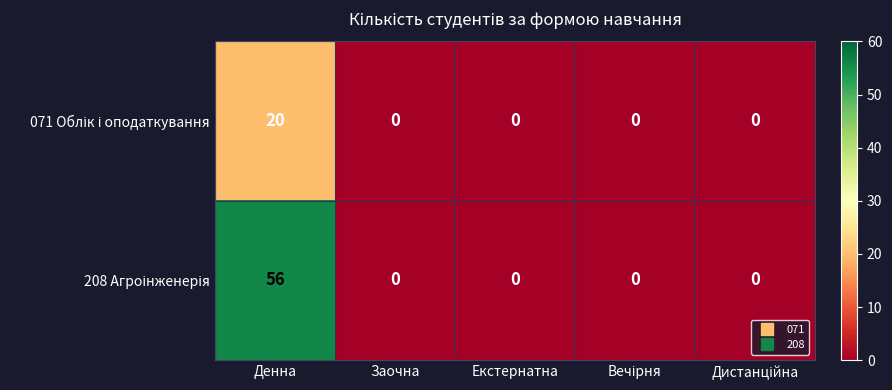

What is the greatest value displayed?

56